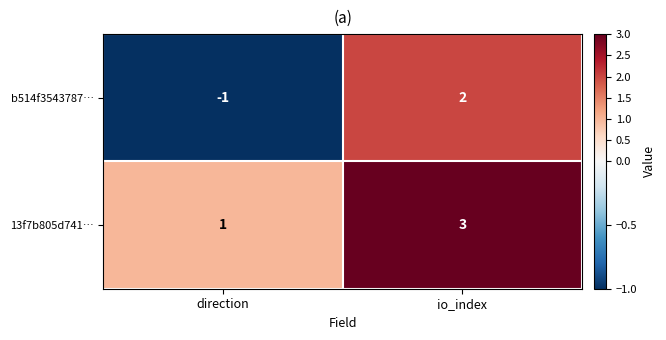

How many categories are shown in the chart?

2